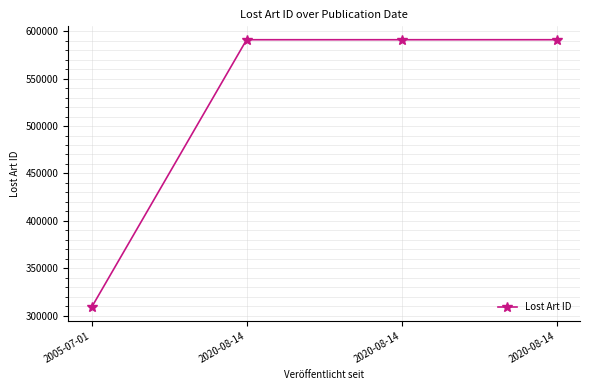

Between 2005-07-01 and 2020-08-14, which is larger?

2020-08-14